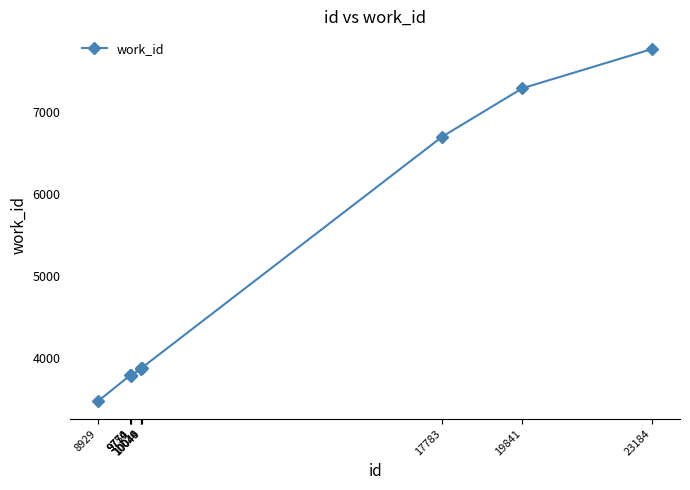

What is the difference between the values at 23184 and 17783?

1067